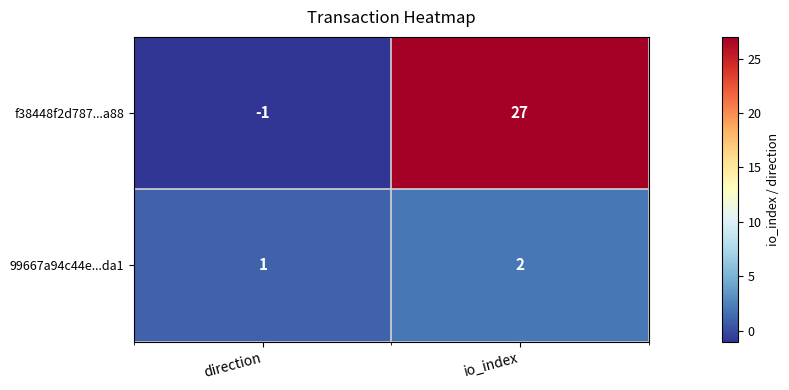

What is the average value of the f38448f2d787...a88 series?

13